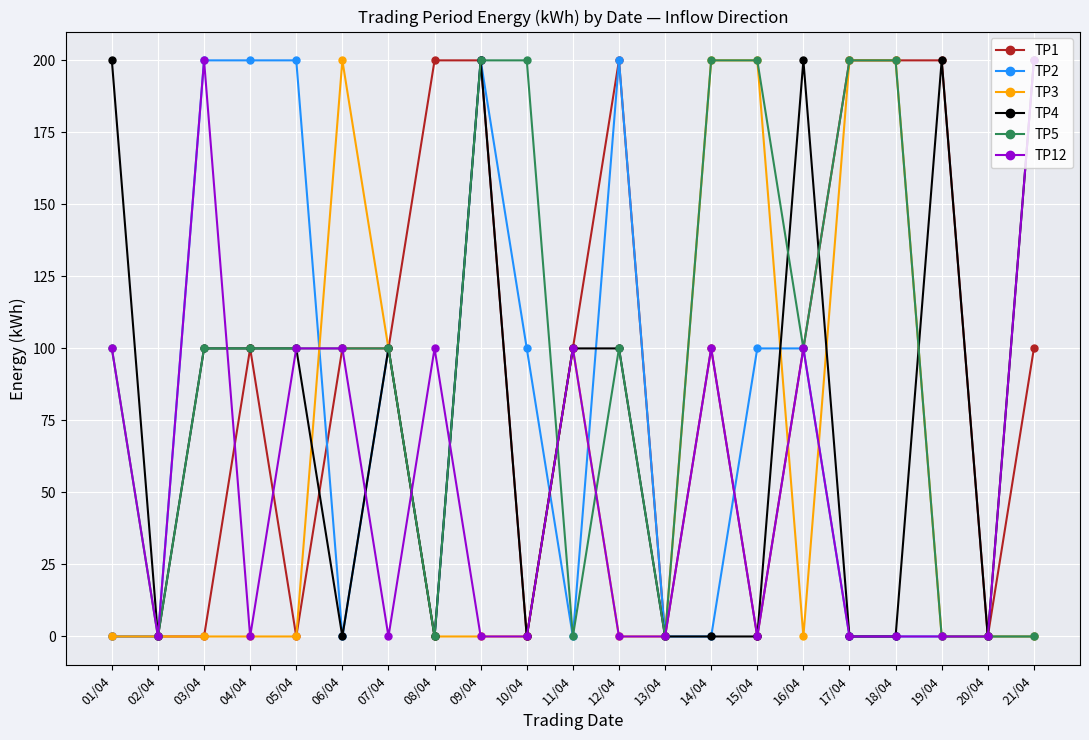

What is the difference between the second highest and second lowest values in the TP4 series?

200